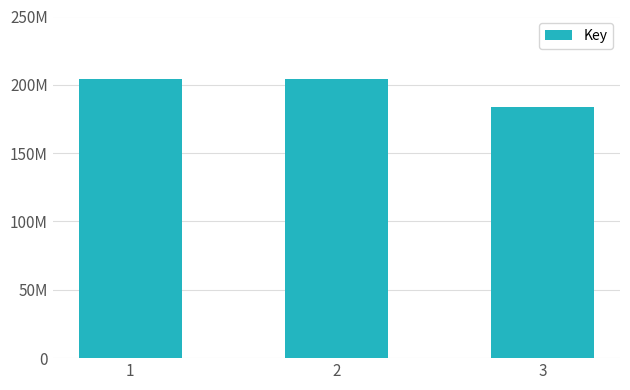

What is the minimum value shown in the chart?

184030172